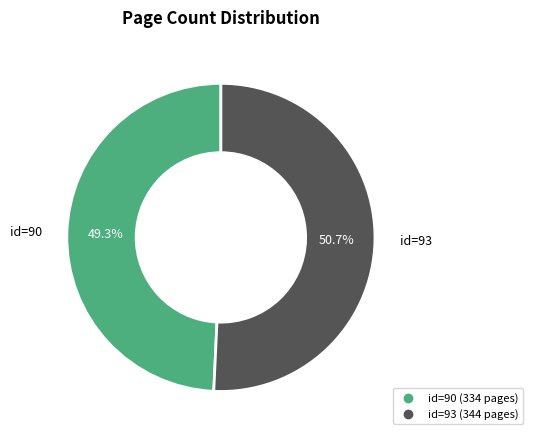

Is there a majority slice in this chart?

Yes